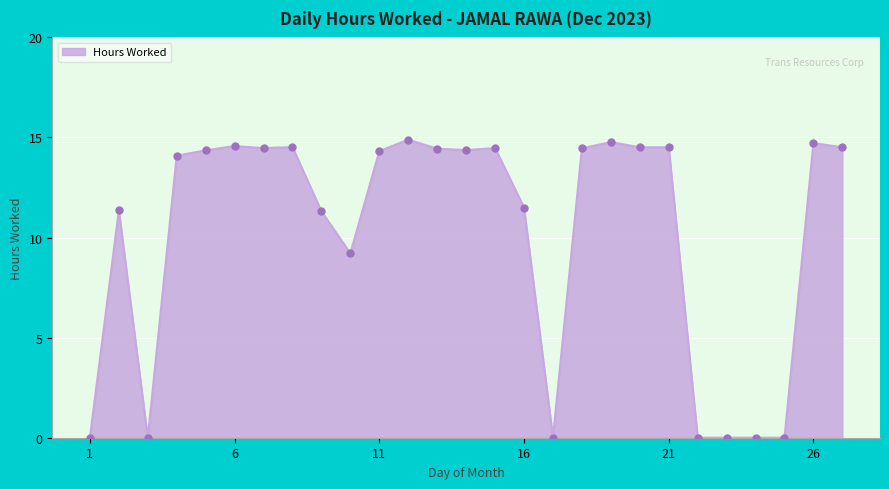

What is the difference between the maximum and minimum values?

14.9